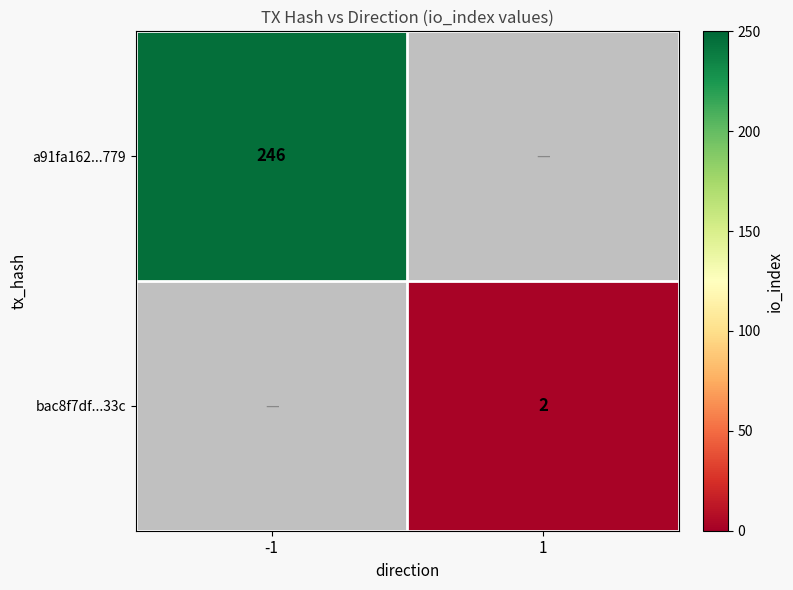

Count the number of data series in this chart.

2